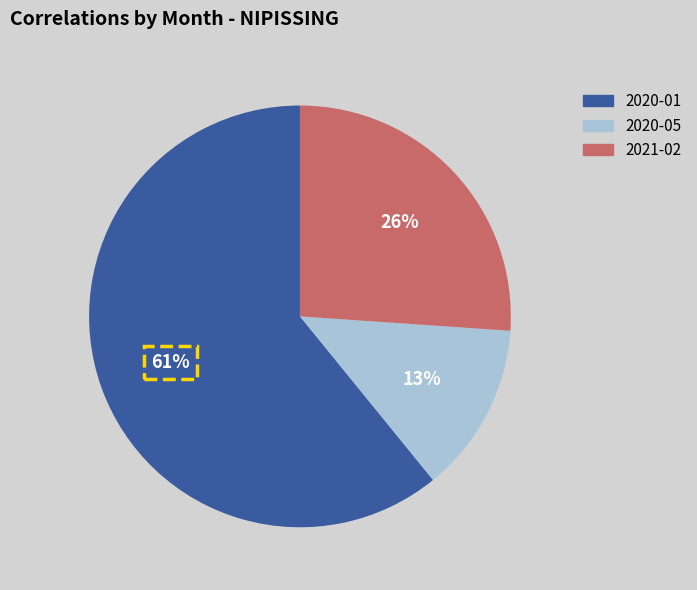

Rank the categories by value from highest to lowest.

2020-01, 2021-02, 2020-05